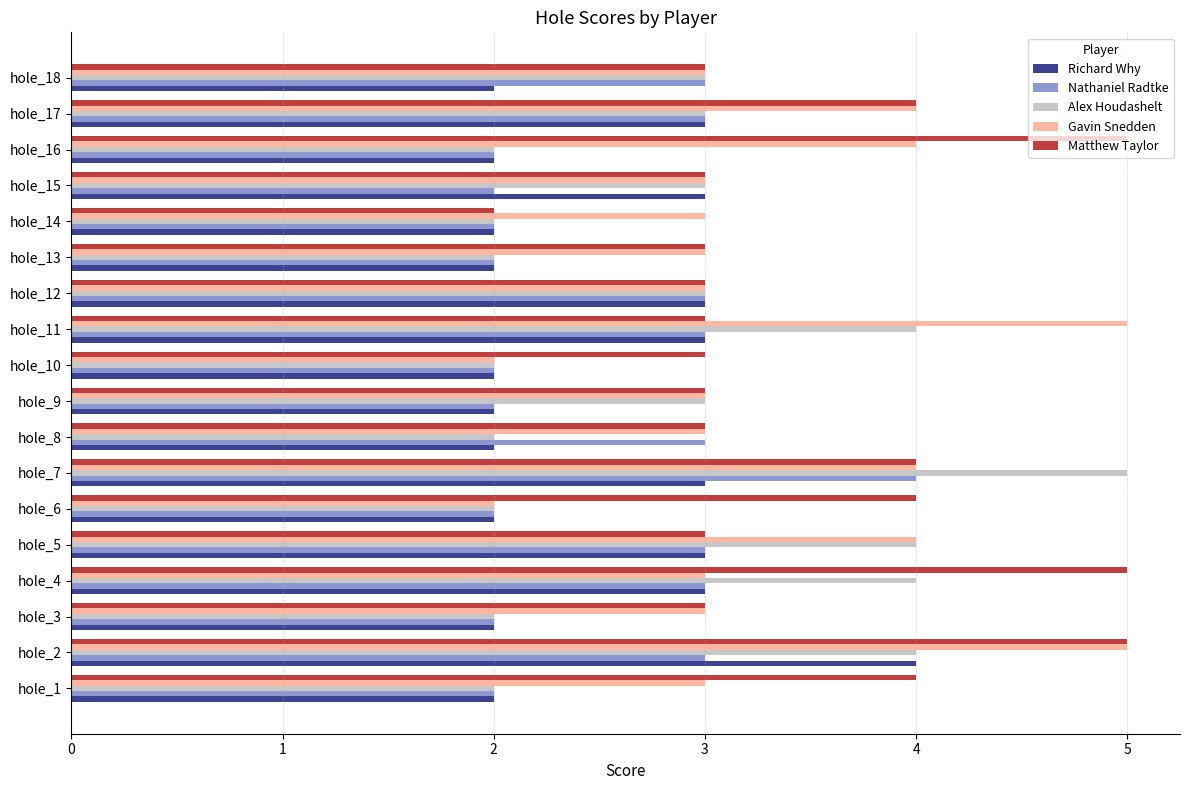

Which series changed the most between hole_1 and hole_7?

Alex Houdashelt